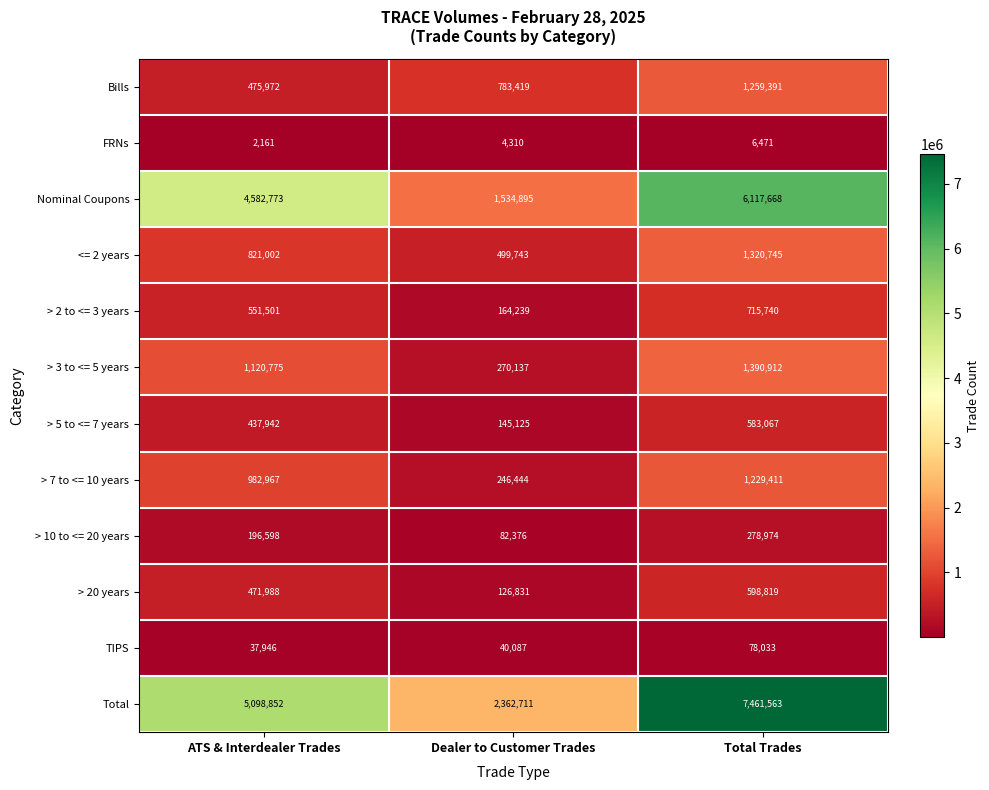

What is the minimum value for FRNs?

2161